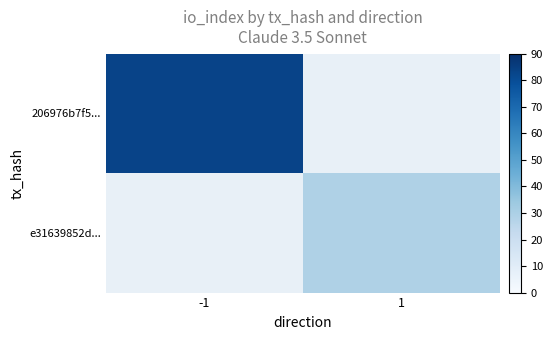

Is the value of 206976b7f5... at 1 greater than the value of e31639852d... at 1?

No